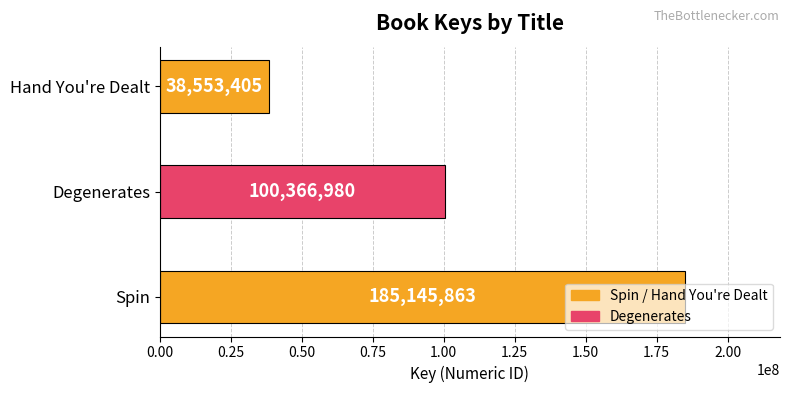

Count the values in the range 38553405 to 185145863.

3